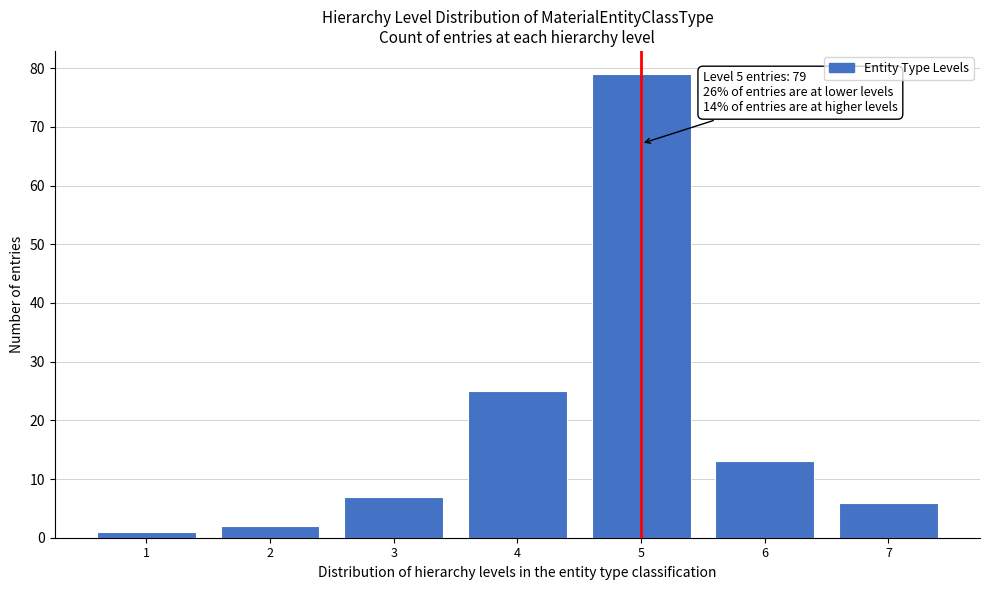

Which range on the x-axis has the tallest bar?

4.5 to 5.5